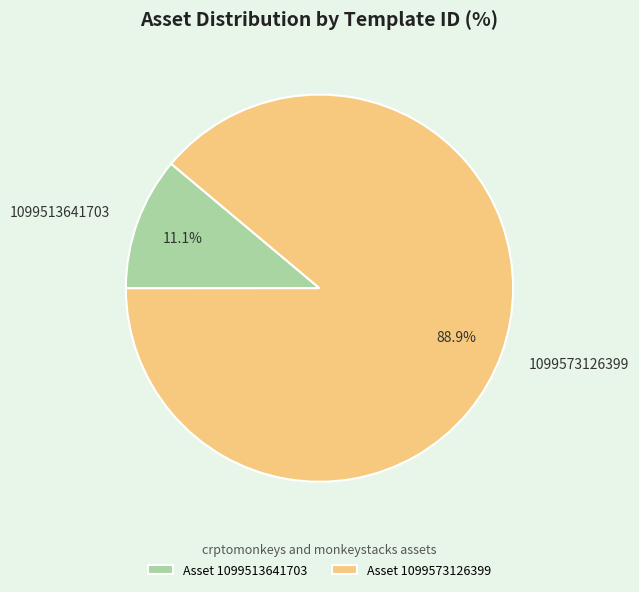

What portion of the pie excludes 1099573126399?

11.1%